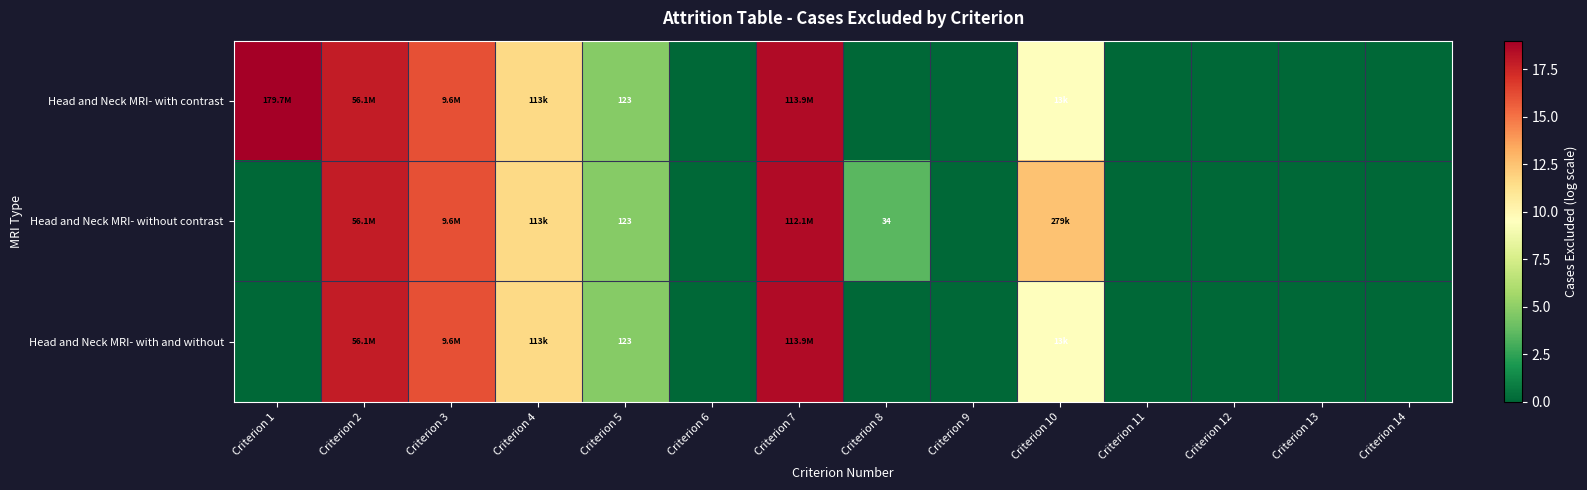

Which series has the largest range (max minus min)?

Head and Neck MRI- with contrast